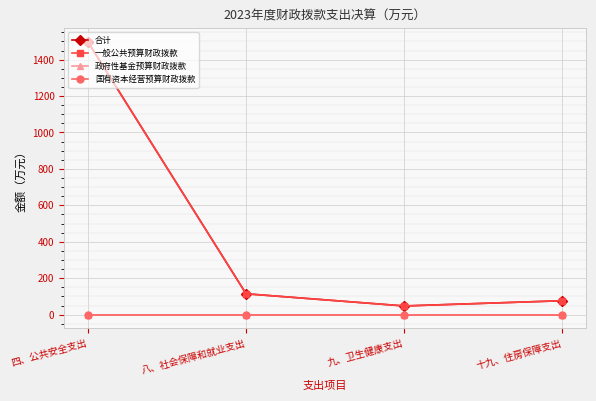

Is this an area chart (filled region under the line)?

No